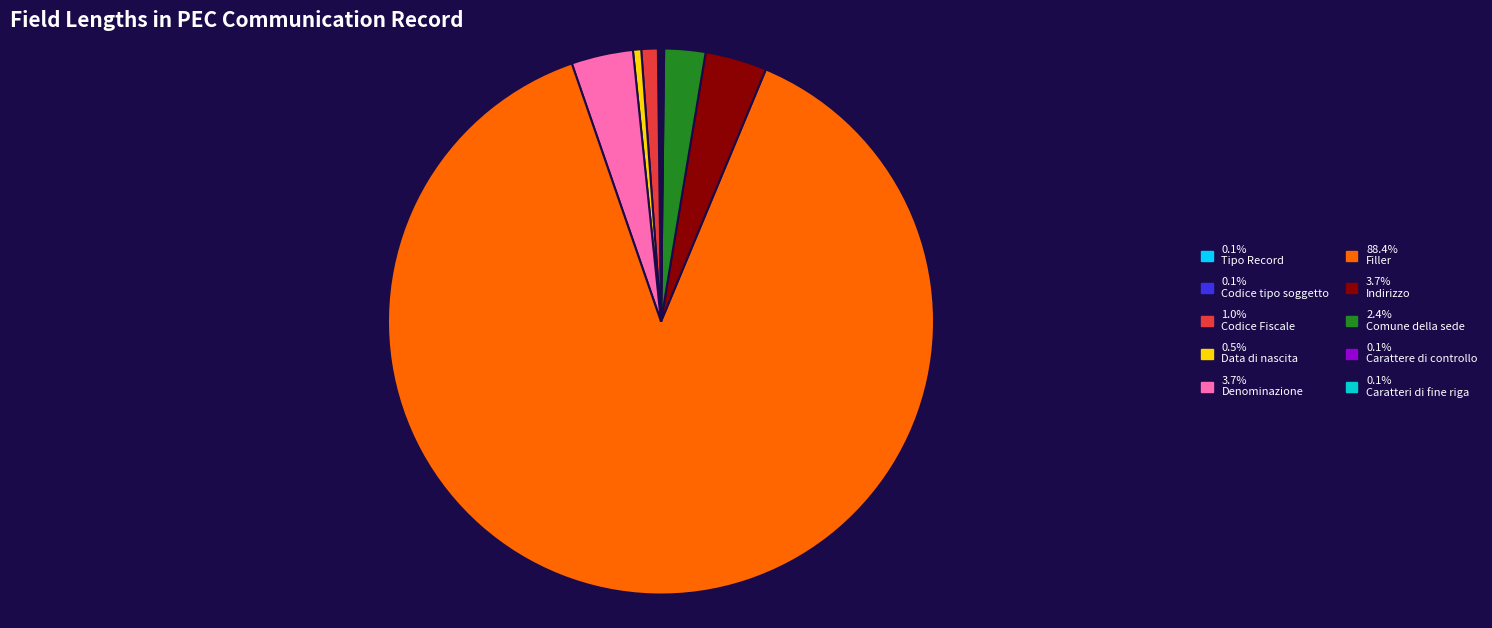

Is there any slice that represents more than half of the pie?

Yes